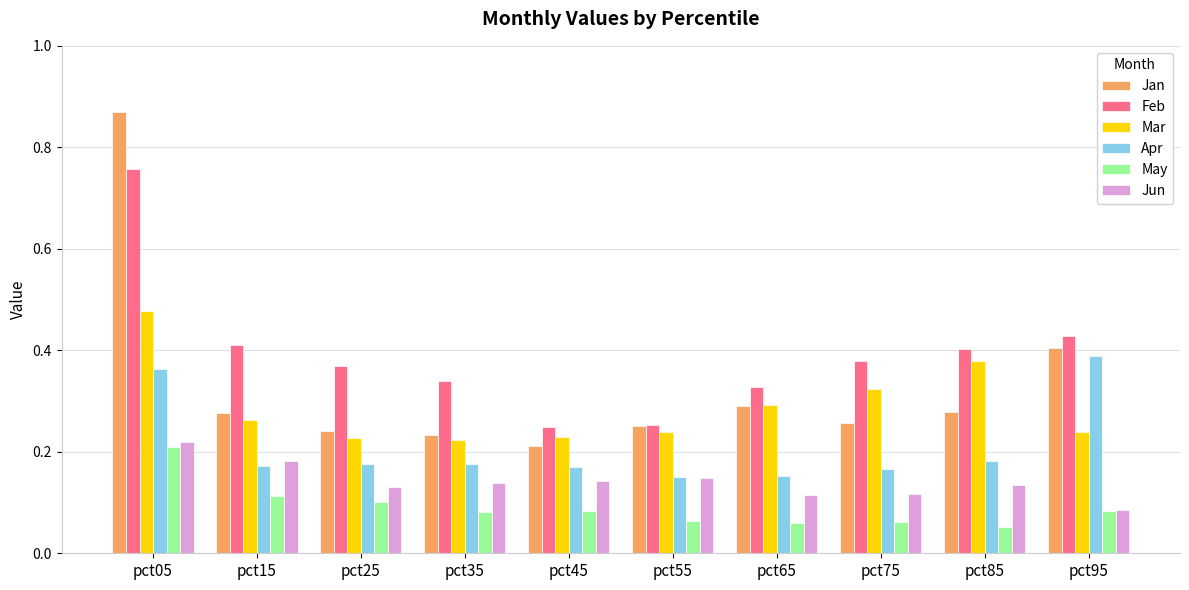

What is the sum of all Mar values?

2.9